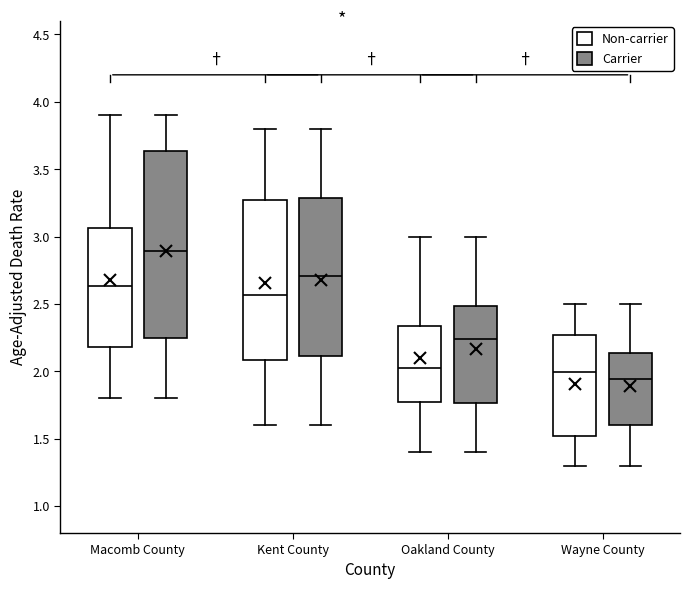

Which box has the lowest median line?

Wayne County (Carrier)